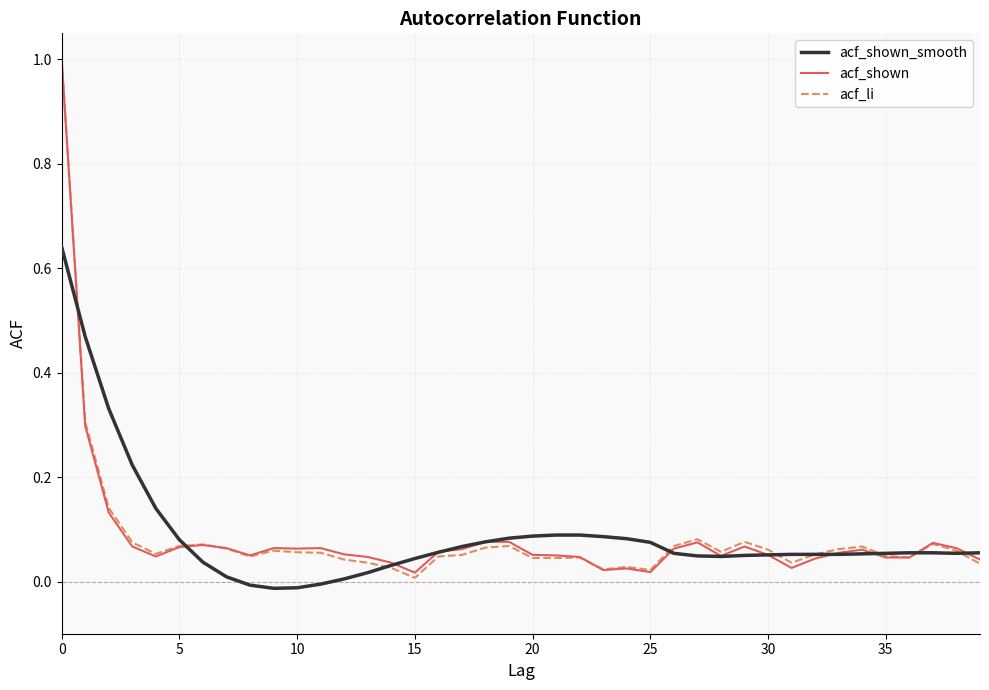

Which series has the widest spread of values?

acf_li